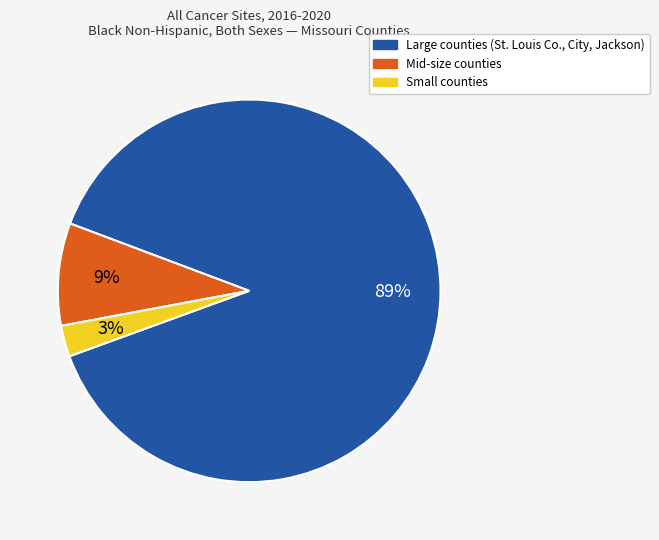

To the nearest percent, what is the average slice percentage?

33%